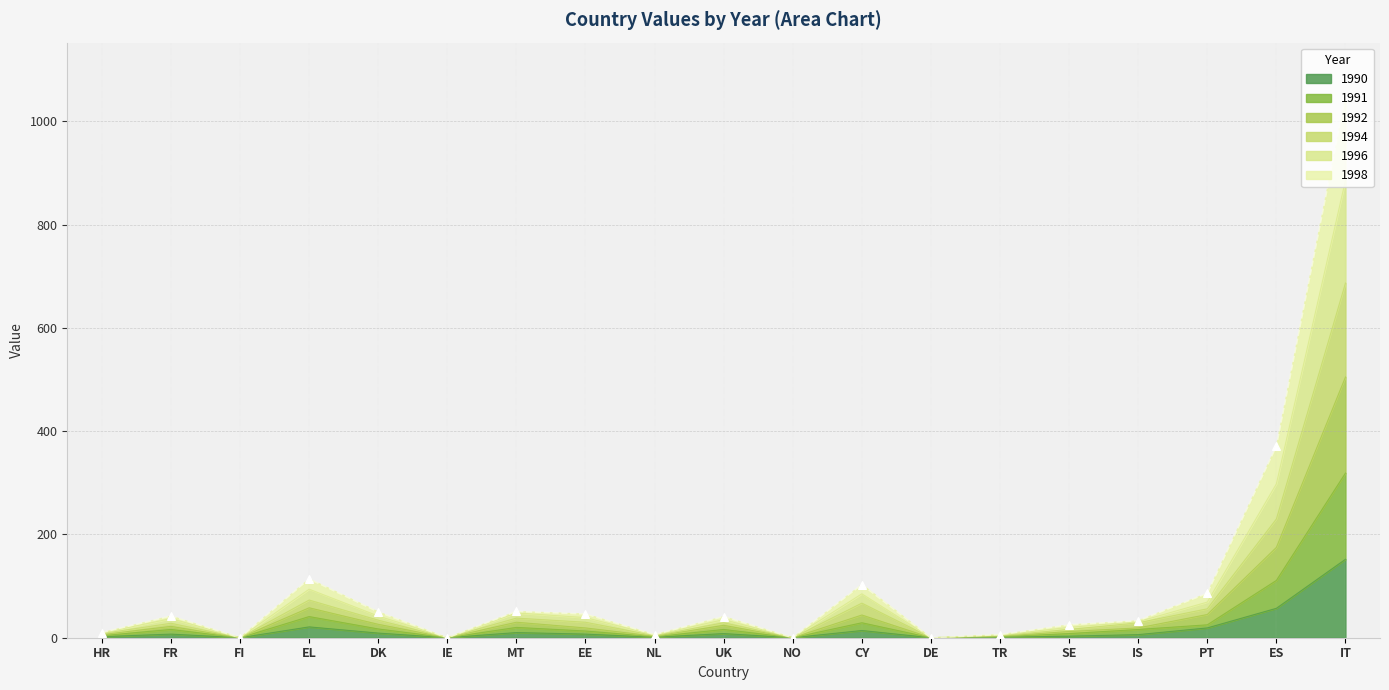

Which series has the largest total across all categories?

1998